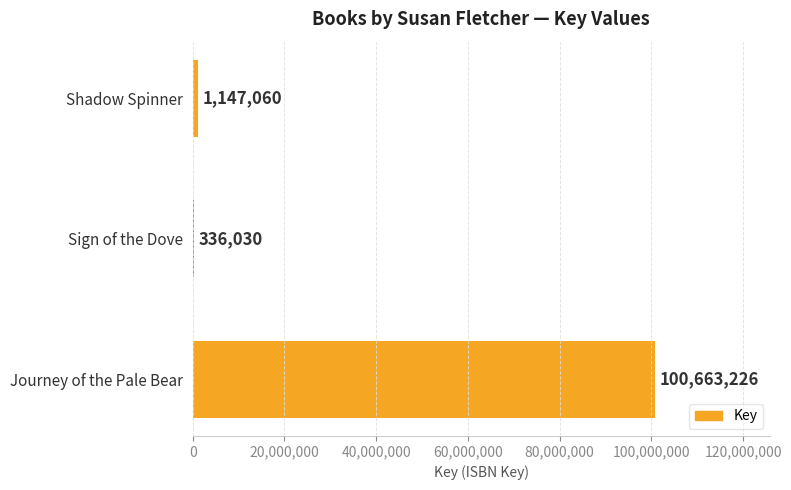

At which label is the value closest to 50499628?

Shadow Spinner